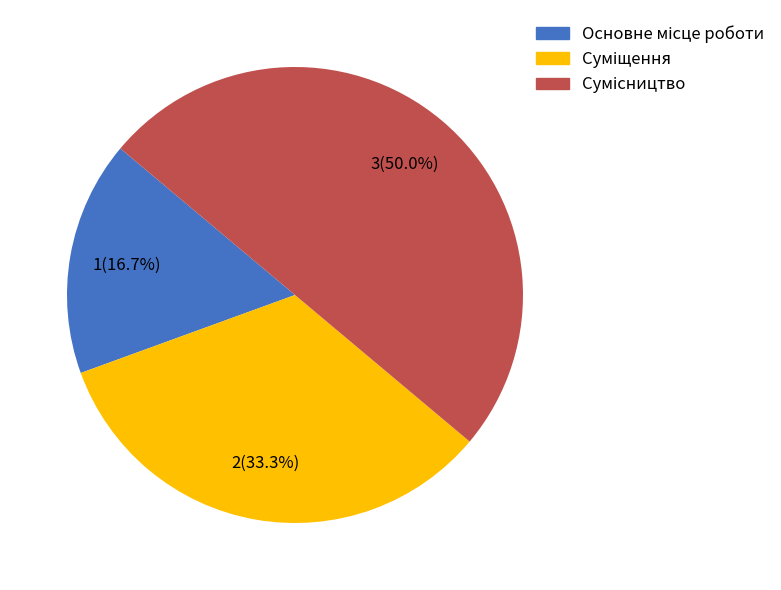

What portion of the pie excludes Основне місце роботи?

83.3%